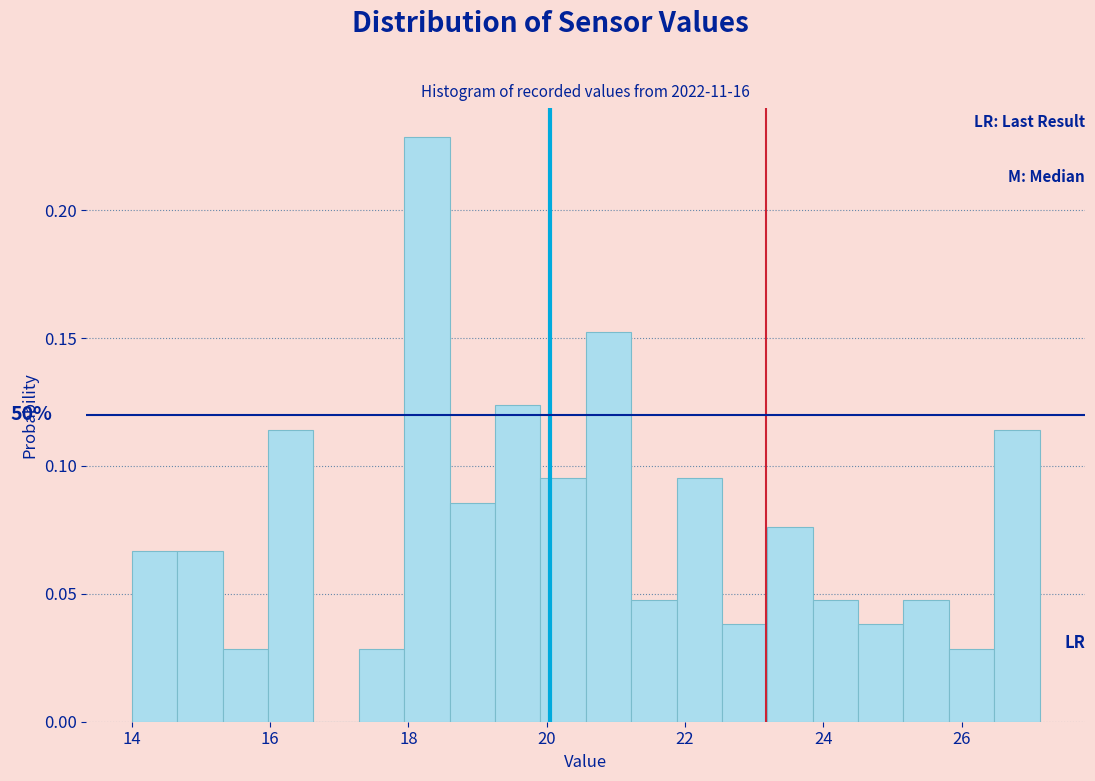

Read against the x-axis, roughly where is the centre of the tallest bar?

18.2